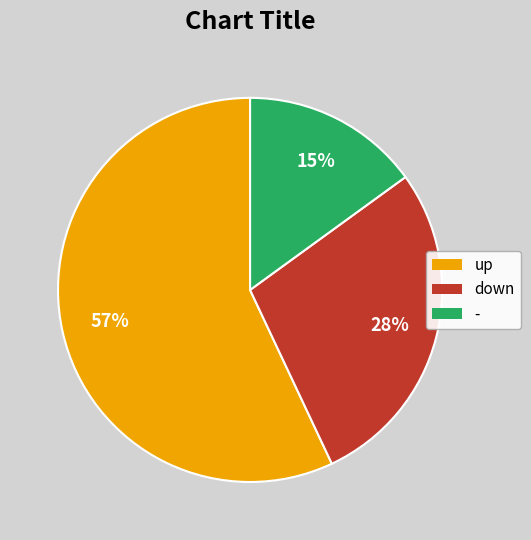

To the nearest percent, what percentage of the pie is -?

15%